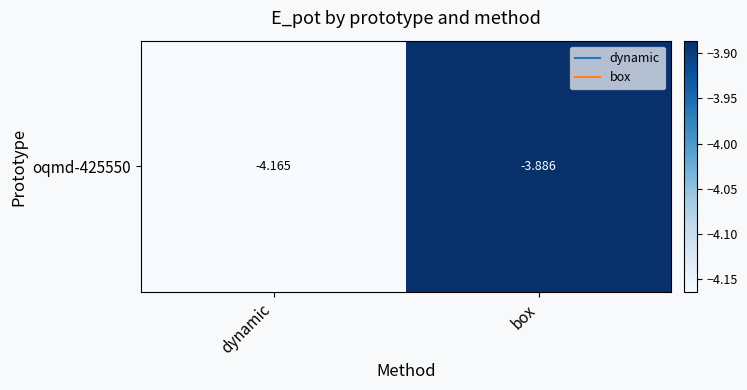

How many values are between -4 and -3?

1